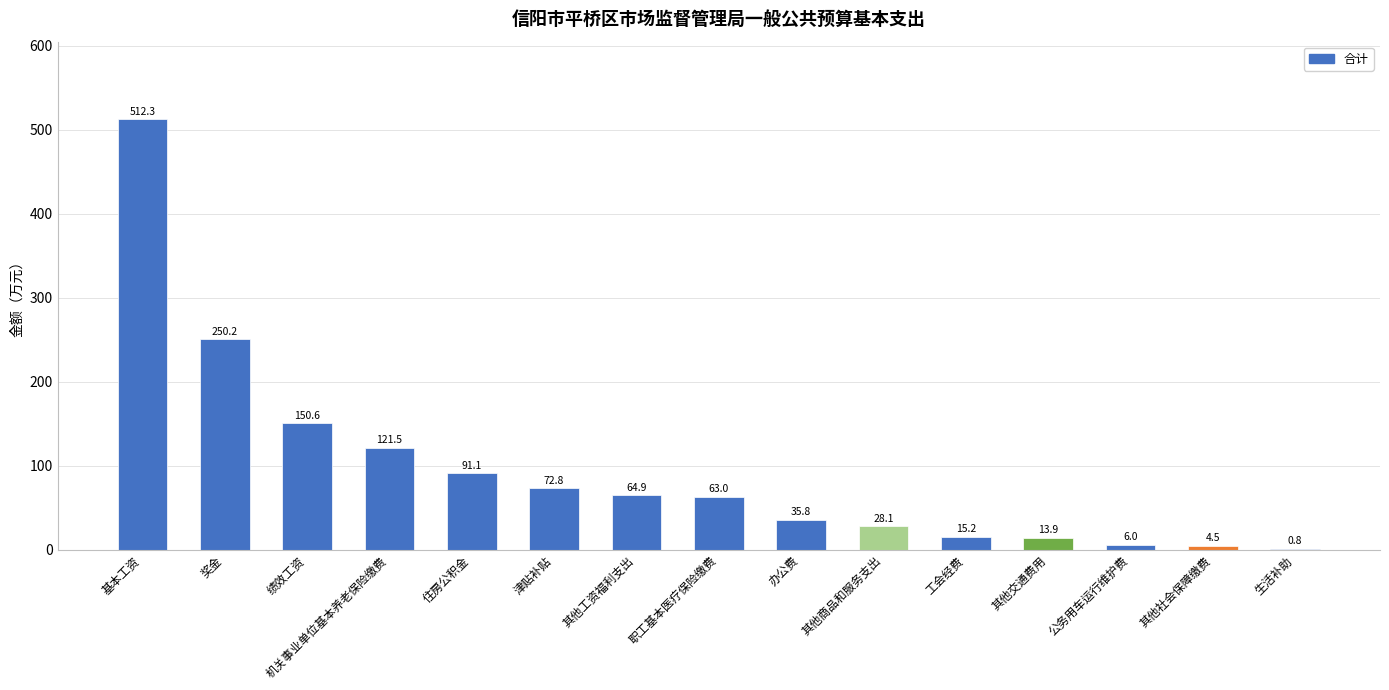

Which has a higher value, 其他商品和服务支出 or 奖金?

奖金